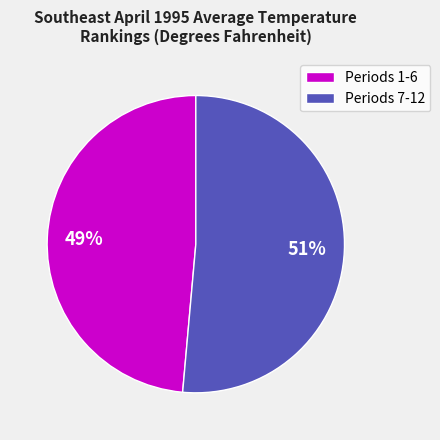

Is there any slice that represents more than half of the pie?

Yes